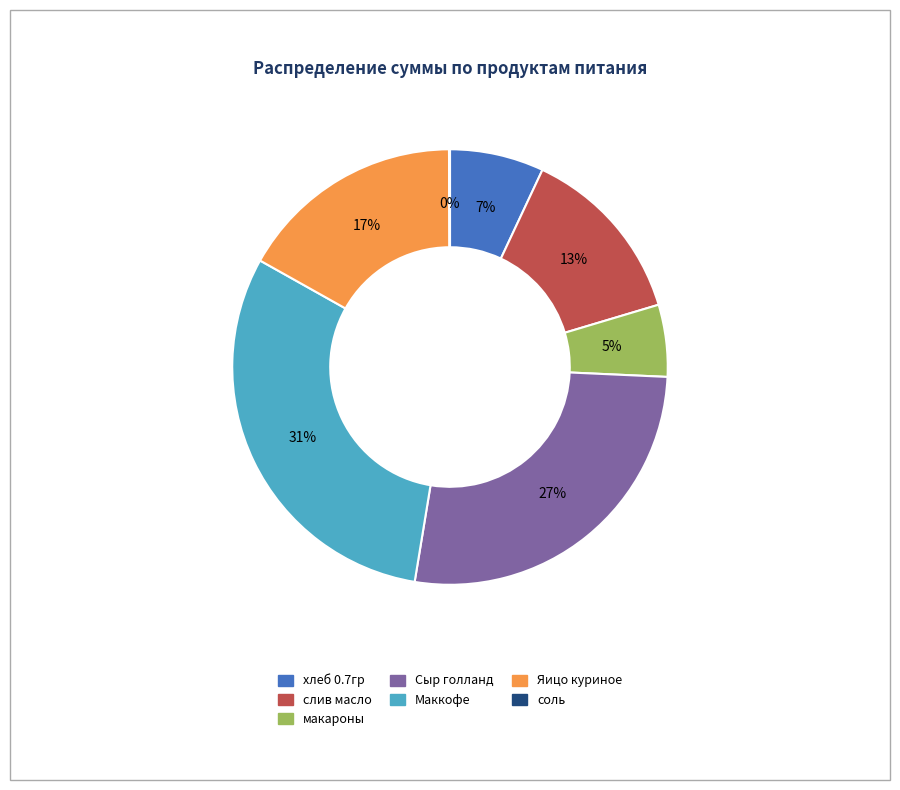

Which slice is the largest?

Маккофе